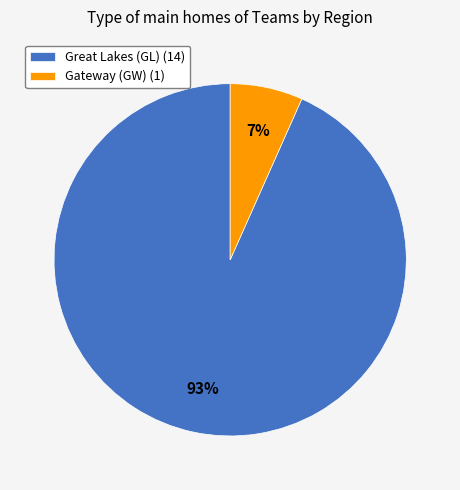

Does Great Lakes (GL) represent more than half of the total?

Yes